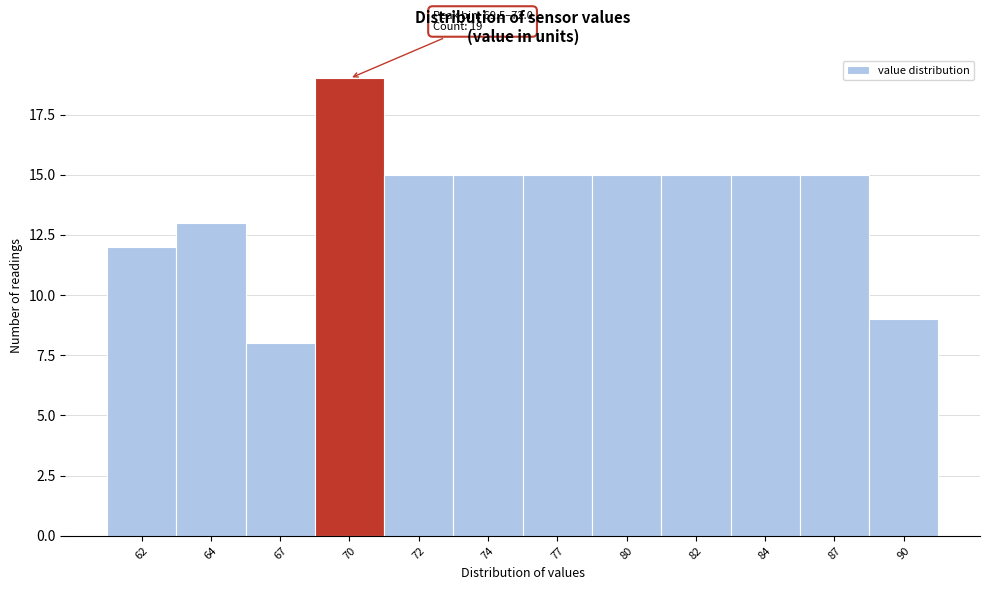

Reading left to right, extract all data points from this chart.

12	13	8	19	15	15	15	15	15	15	15	9